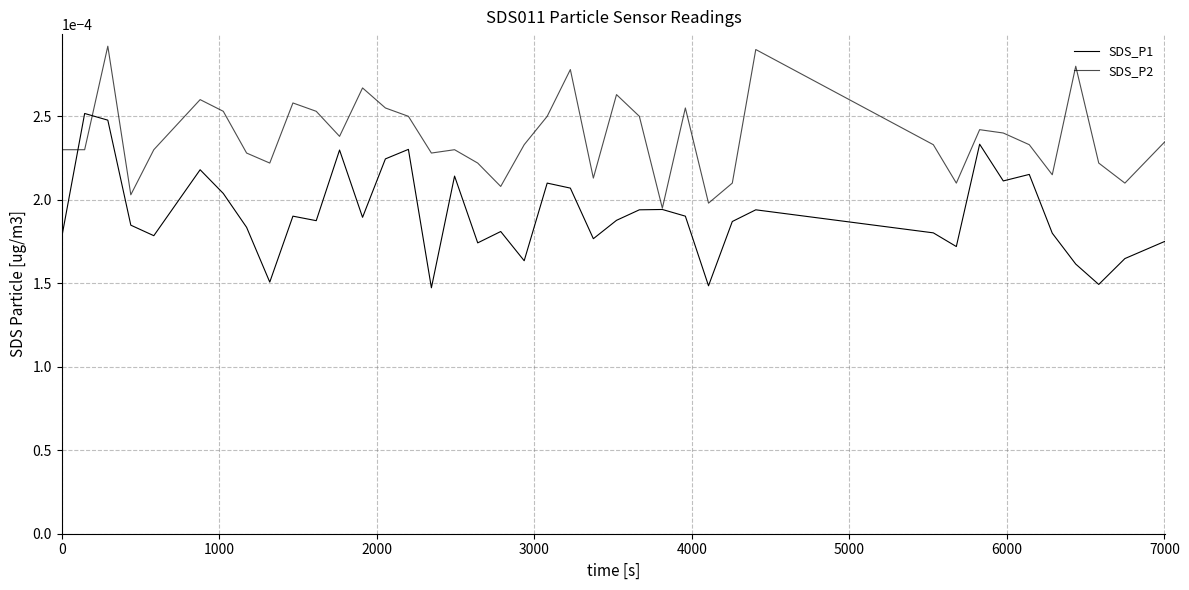

After their last crossing, which series has the higher values: SDS_P1 or SDS_P2?

SDS_P2